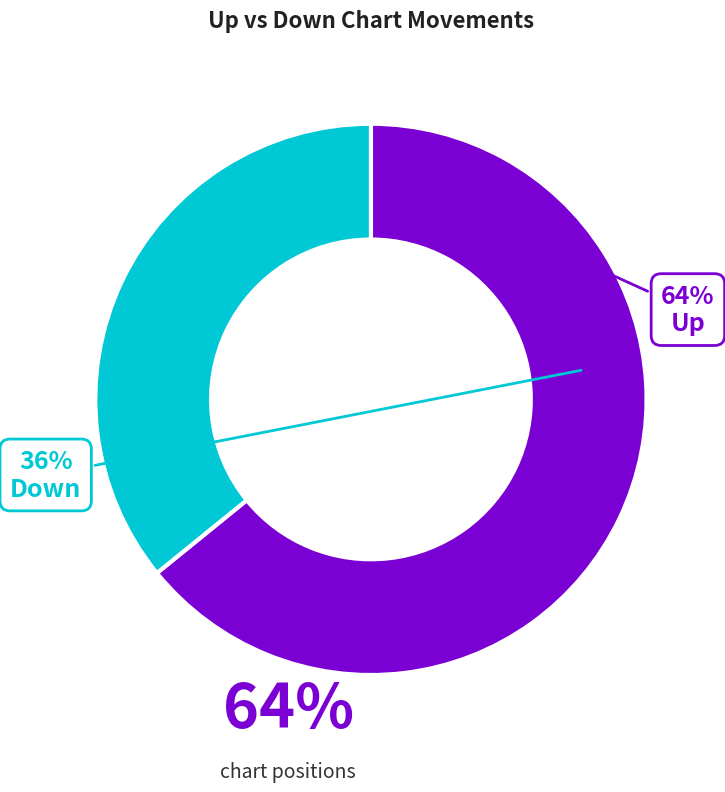

Rank the categories by value from lowest to highest.

down, up